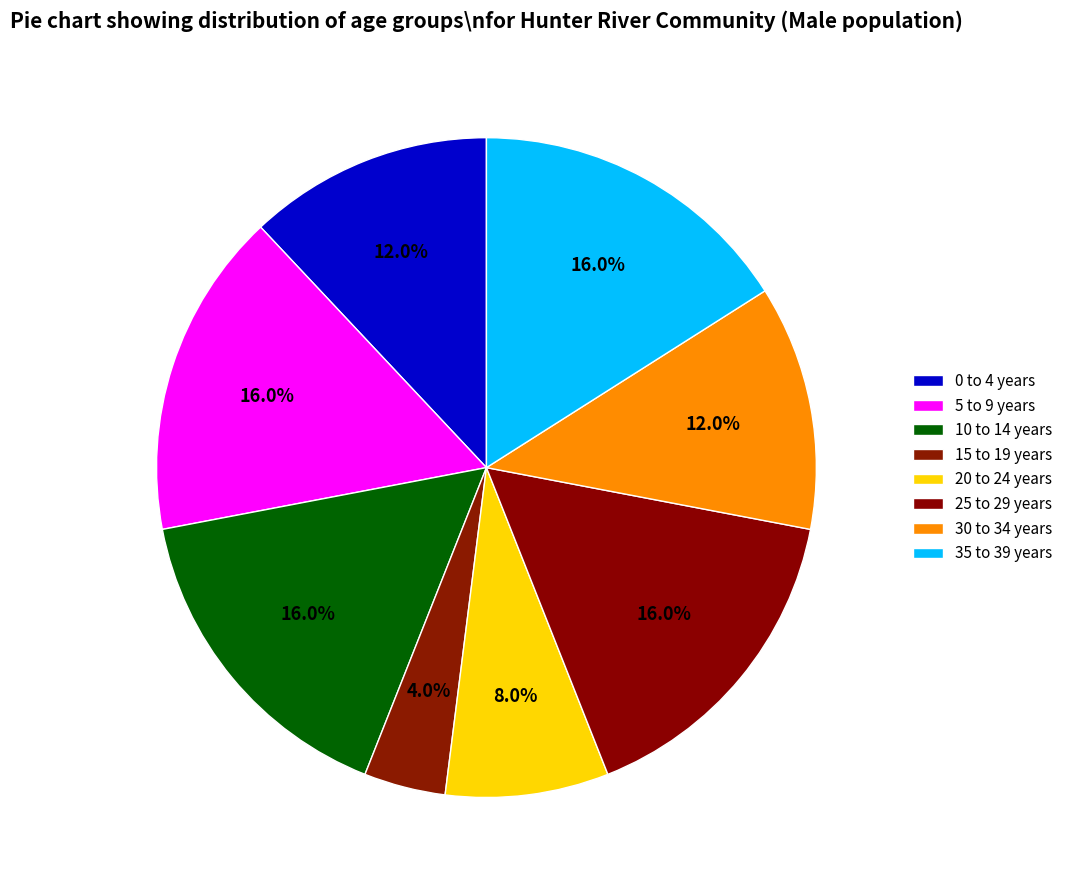

The 25 to 29 years slice represents 16% of the pie. True or false?

True